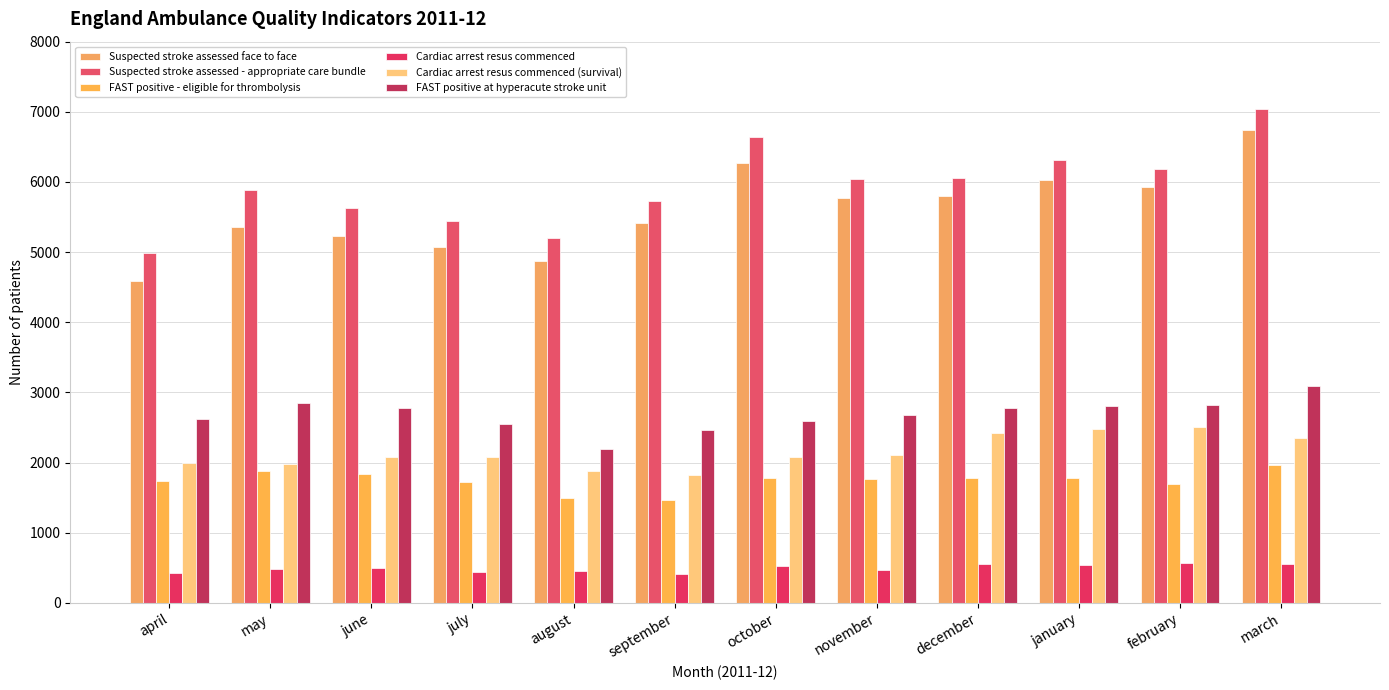

Reading right to left, transcribe all the data shown in this chart.

SQU03_6_2_1 SUM: 6738	5927	6026	5796	5770	6263	5409	4880	5077	5224	5364	4581
SQU03_6_2_2 SUM: 7035	6190	6308	6055	6039	6646	5726	5200	5444	5625	5890	4990
SQU03_6_1_1 SUM: 1963	1695	1777	1783	1771	1777	1461	1494	1729	1835	1872	1741
SQU03_3_1_1 SUM: 557	572	536	557	474	519	404	458	438	495	477	423
SQU03_3_1_2 SUM: 2347	2505	2483	2426	2103	2076	1819	1880	2082	2077	1984	1987
SQU03_6_1_2 SUM: 3093	2813	2799	2781	2682	2586	2469	2194	2542	2784	2848	2626